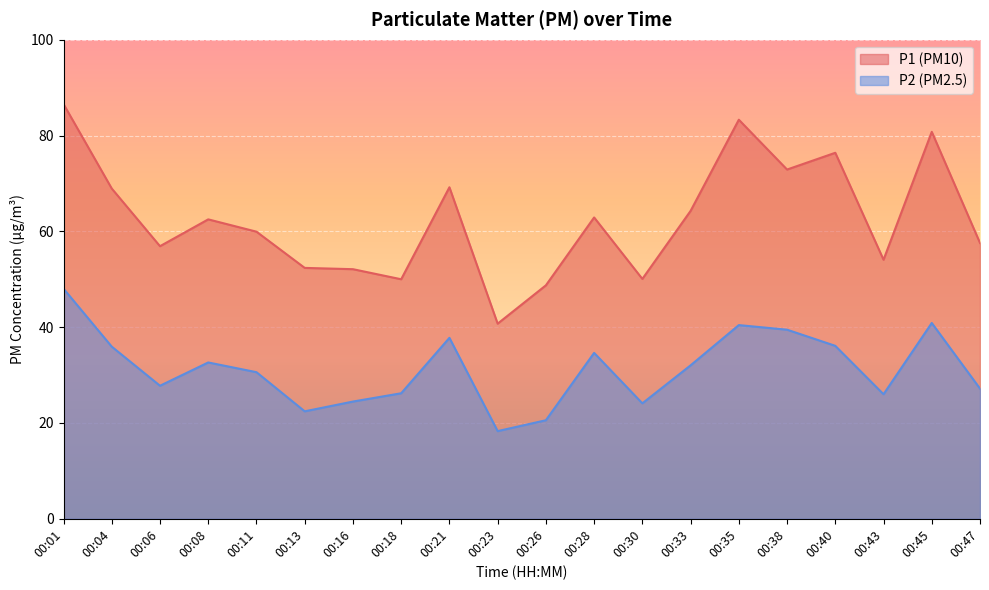

What is the average value of the P1 series?

62.5